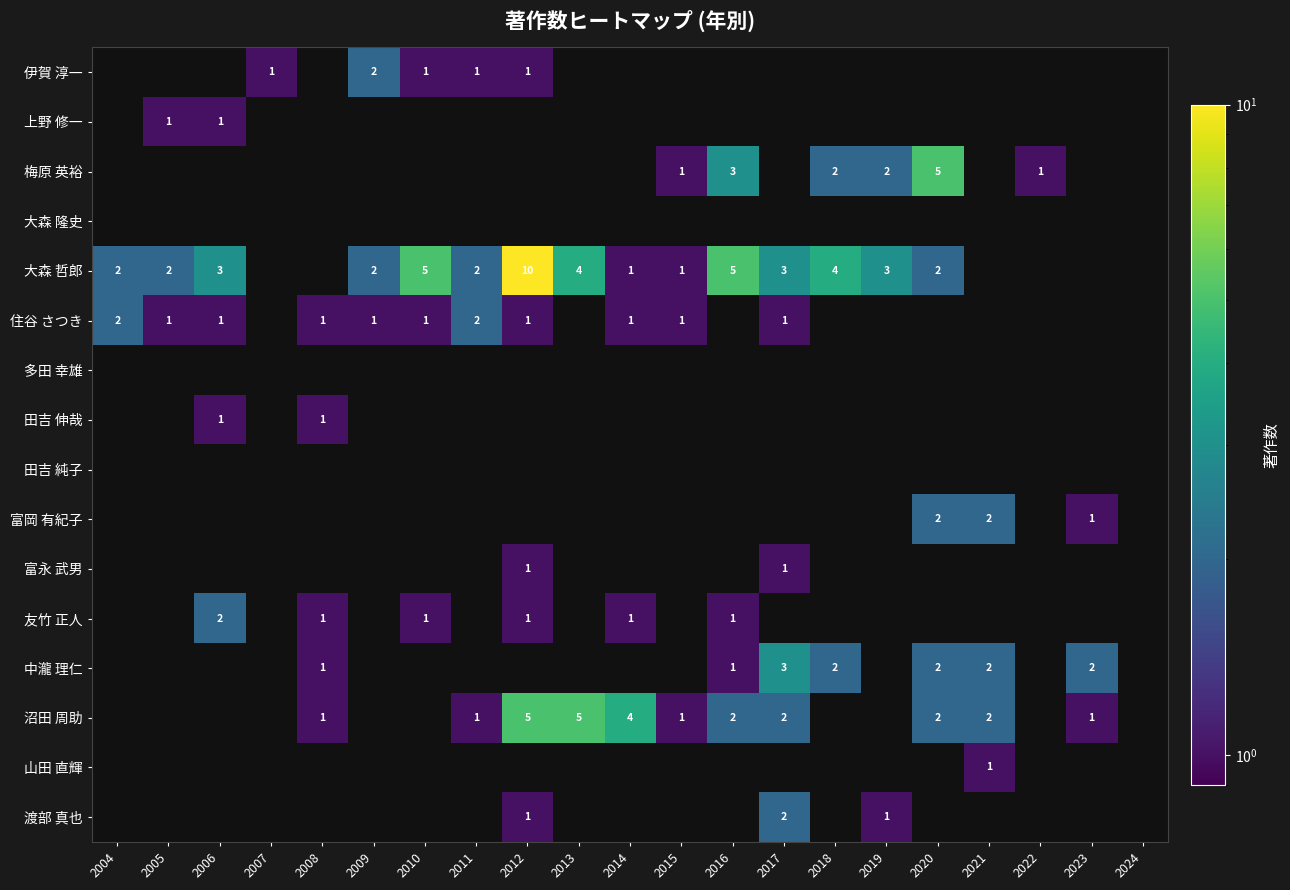

Which label corresponds to the largest value in the chart?

2012